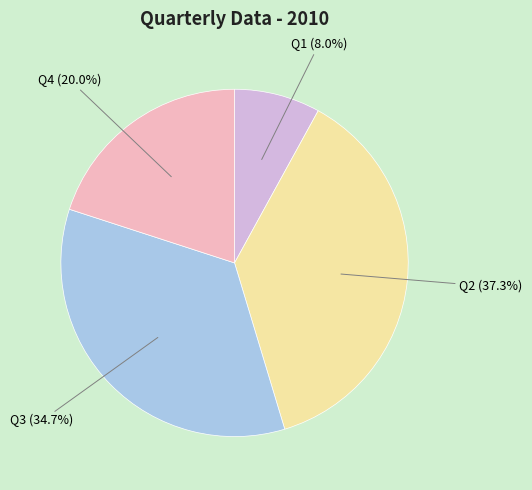

Between Q4 (20.0%) and Q3 (34.7%), which is larger?

Q3 (34.7%)